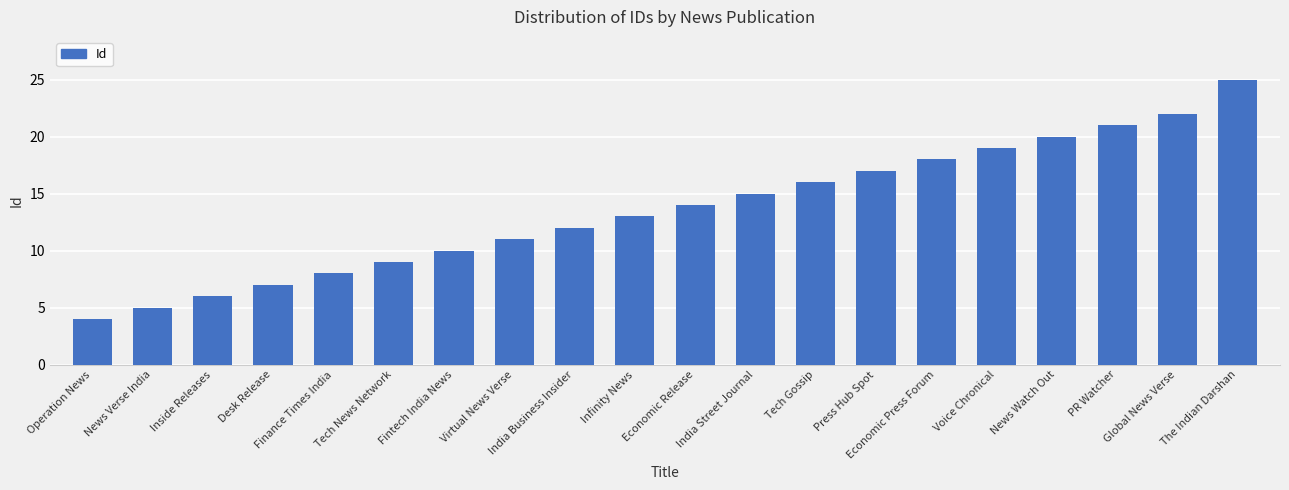

How many bars are there in total?

20